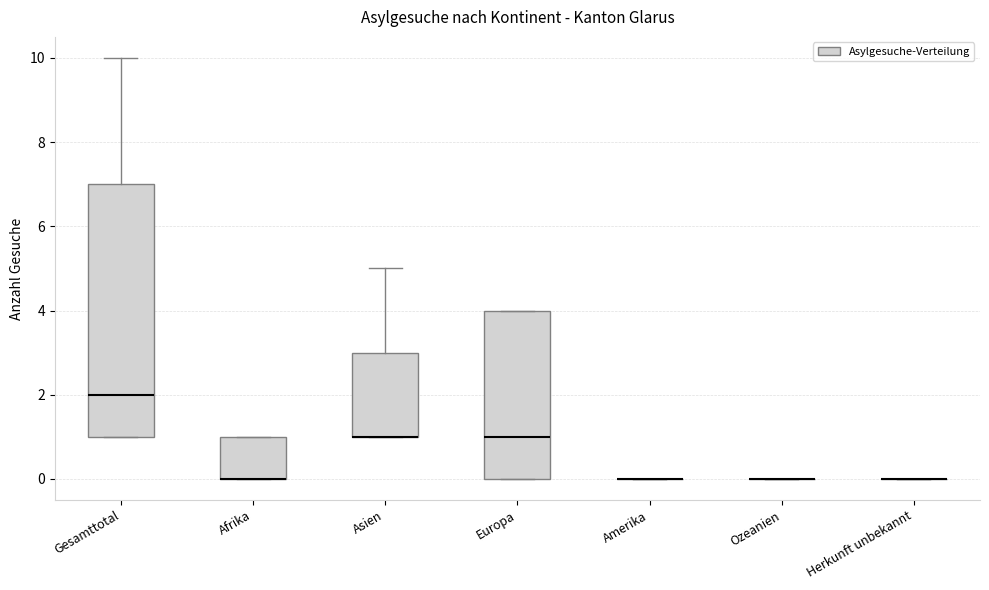

Reading left to right, transcribe this box plot: for each box, give where its median line is, the range the box spans, and where its two whiskers end, as read against the y-axis. The values are not printed on the chart, so give them approximately, as read against the axis.

Gesamttotal: median 2, box 1 to 7, whiskers 1 to 10
Afrika: median 0 (drawn on the box's lower edge), box 0 to 1, whiskers 0 to 1
Asien: median 1 (drawn on the box's lower edge), box 1 to 3, whiskers 1 to 5
Europa: median 1, box 0 to 4, whiskers 0 to 4
Amerika: box collapsed to a line at 0, whiskers 0 to 0
Ozeanien: box collapsed to a line at 0, whiskers 0 to 0
Herkunft unbekannt: box collapsed to a line at 0, whiskers 0 to 0